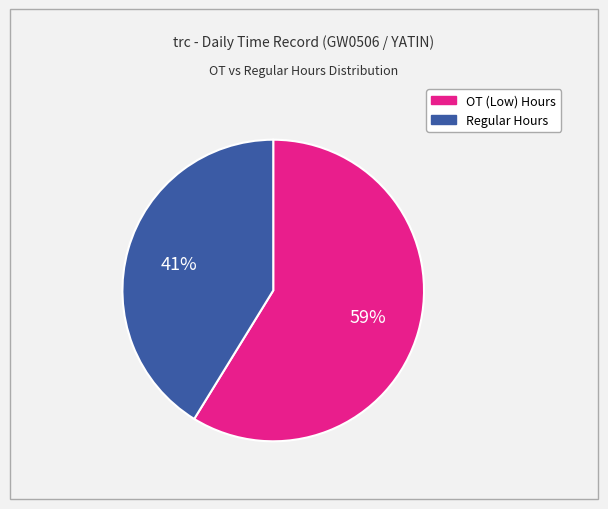

How many segments does this pie chart have?

2